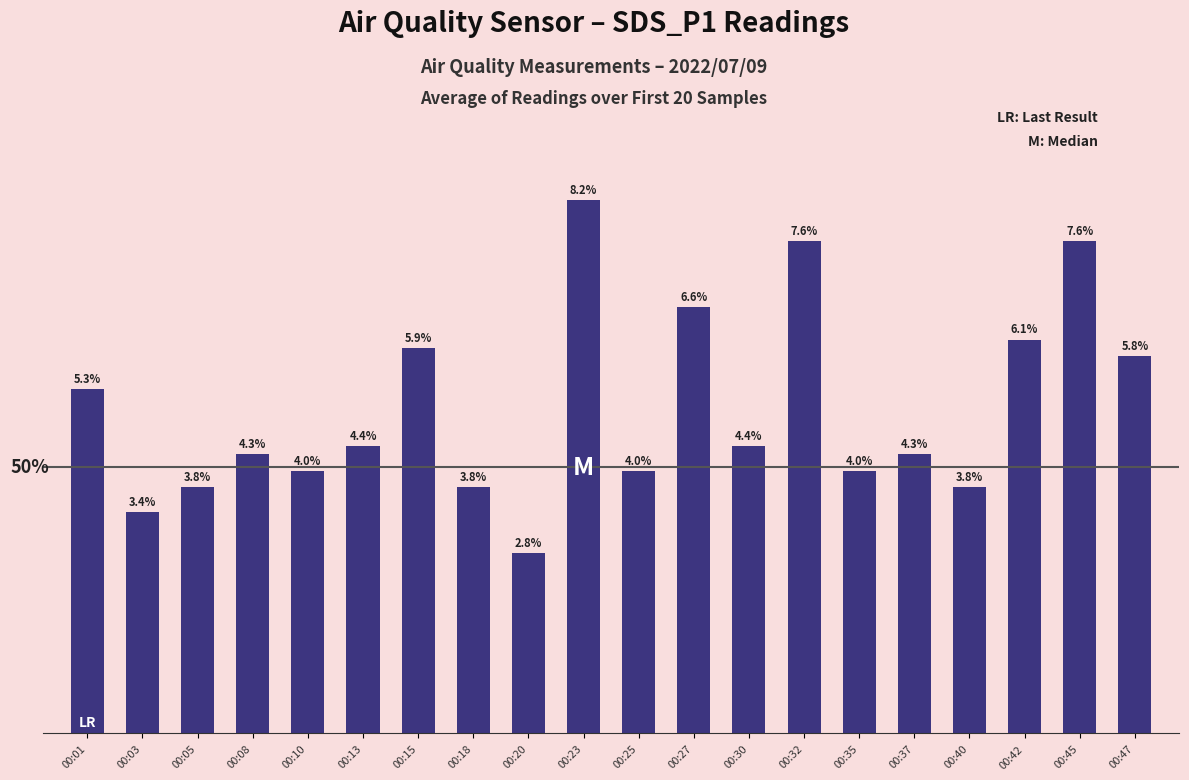

What is the change in value from 00:08 to 00:35?

-0.2